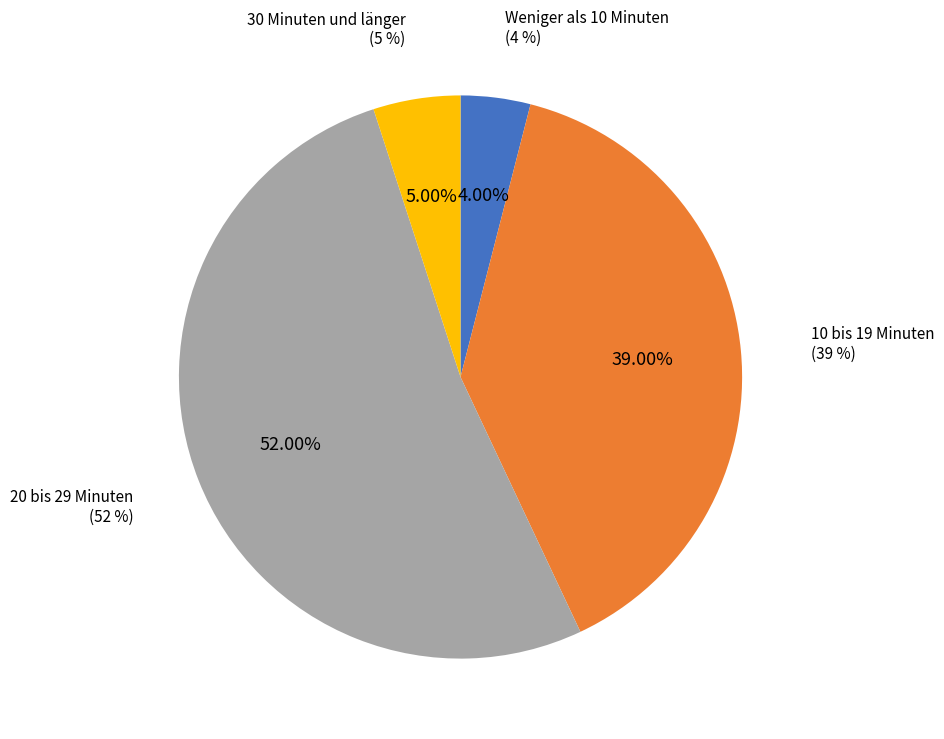

Which slice is the largest?

20 bis 29 Minuten